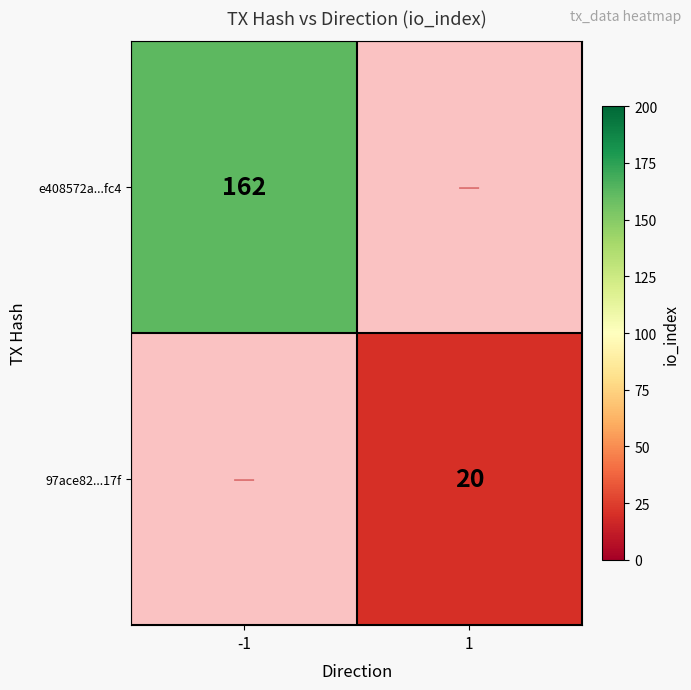

Is it true that e408572a...fc4 equals 162 at -1?

True